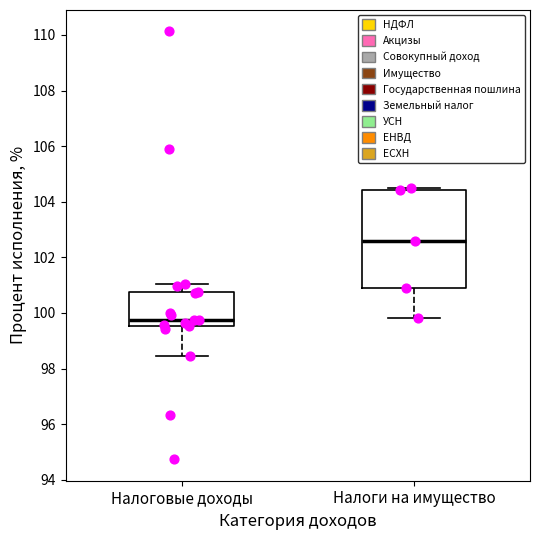

Which box has the highest median line?

Налоги на имущество